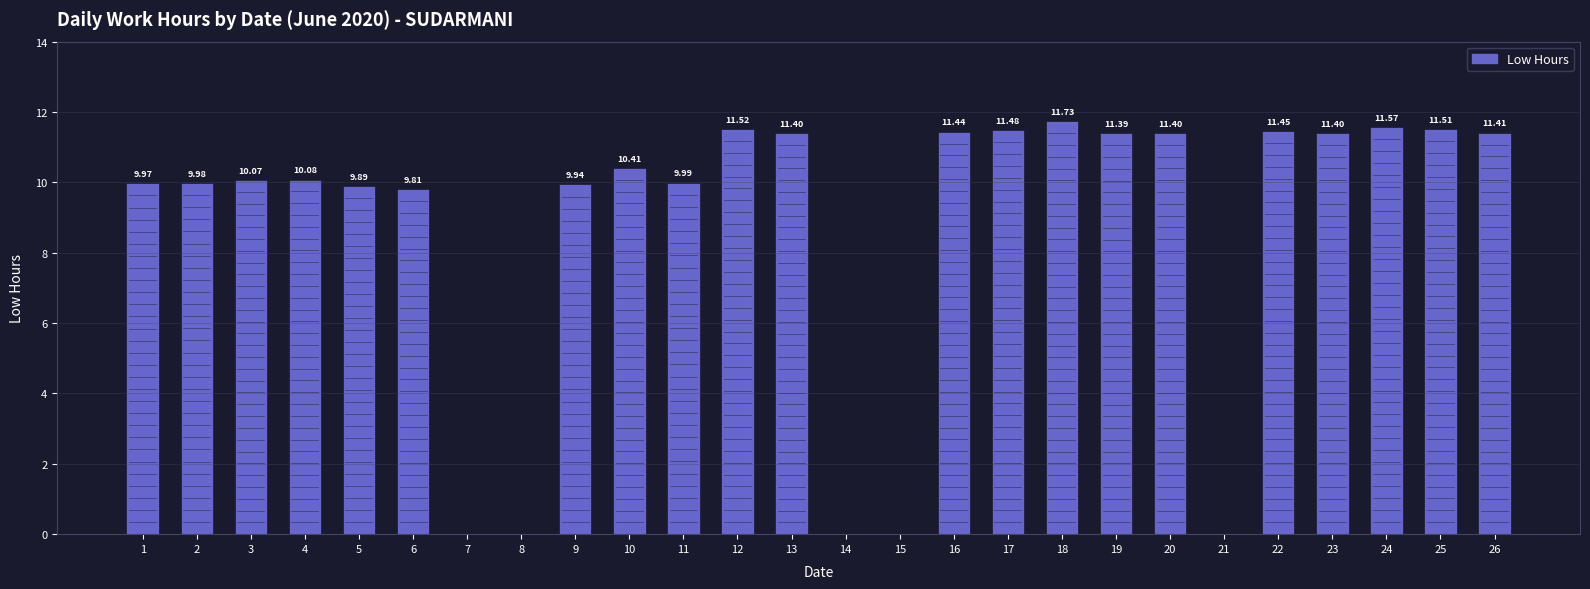

Approximately how many times larger is the value at 26 compared to 17?

1.0